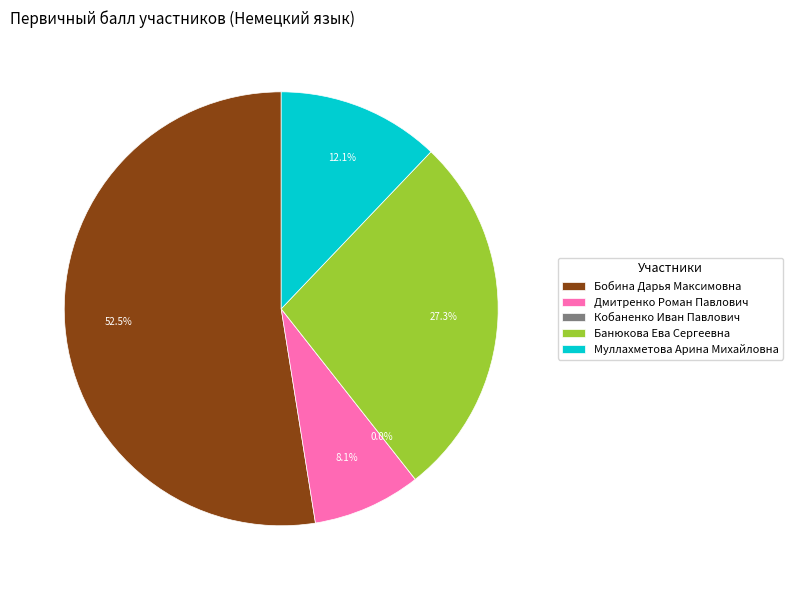

Is there any slice that represents more than half of the pie?

Yes